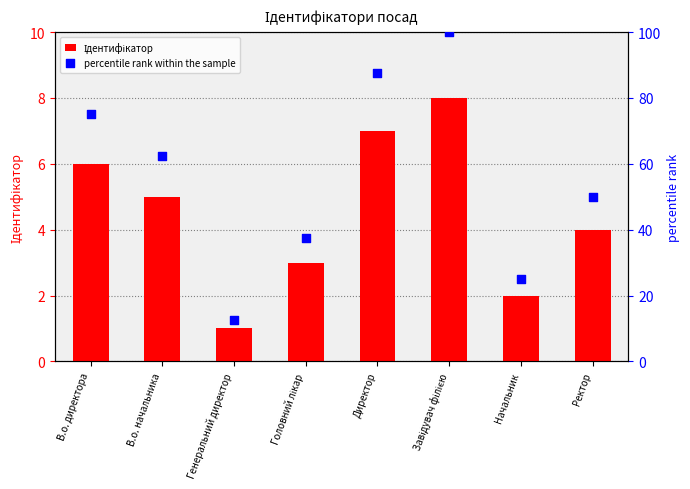

What is the total value across all series at Генеральний директор?

13.5